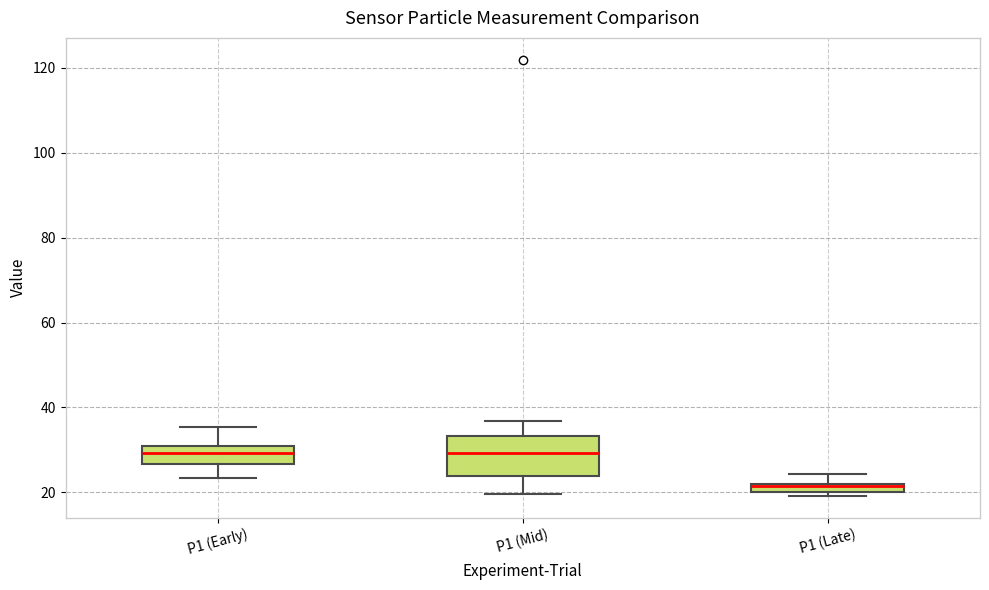

Which box is the tallest, from its lower edge to its upper edge?

P1 (Mid)